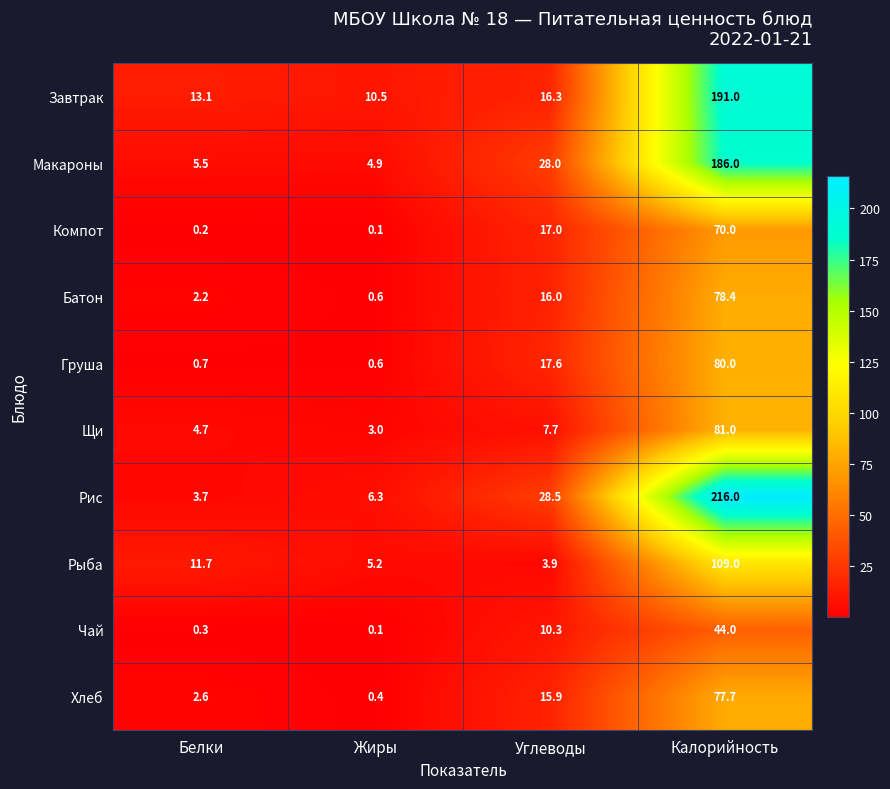

What is the difference between the maximum and minimum values in the Щи series?

78.0